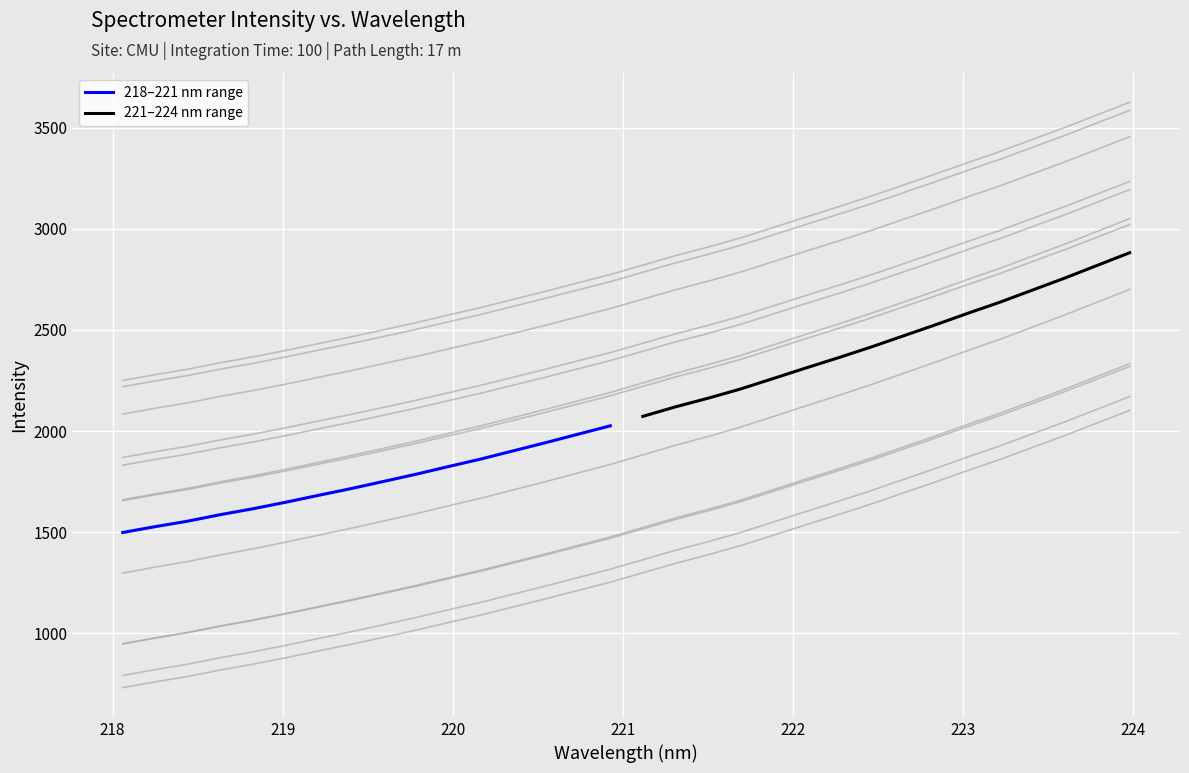

What is the maximum value for 218–221 nm range?

2025.8